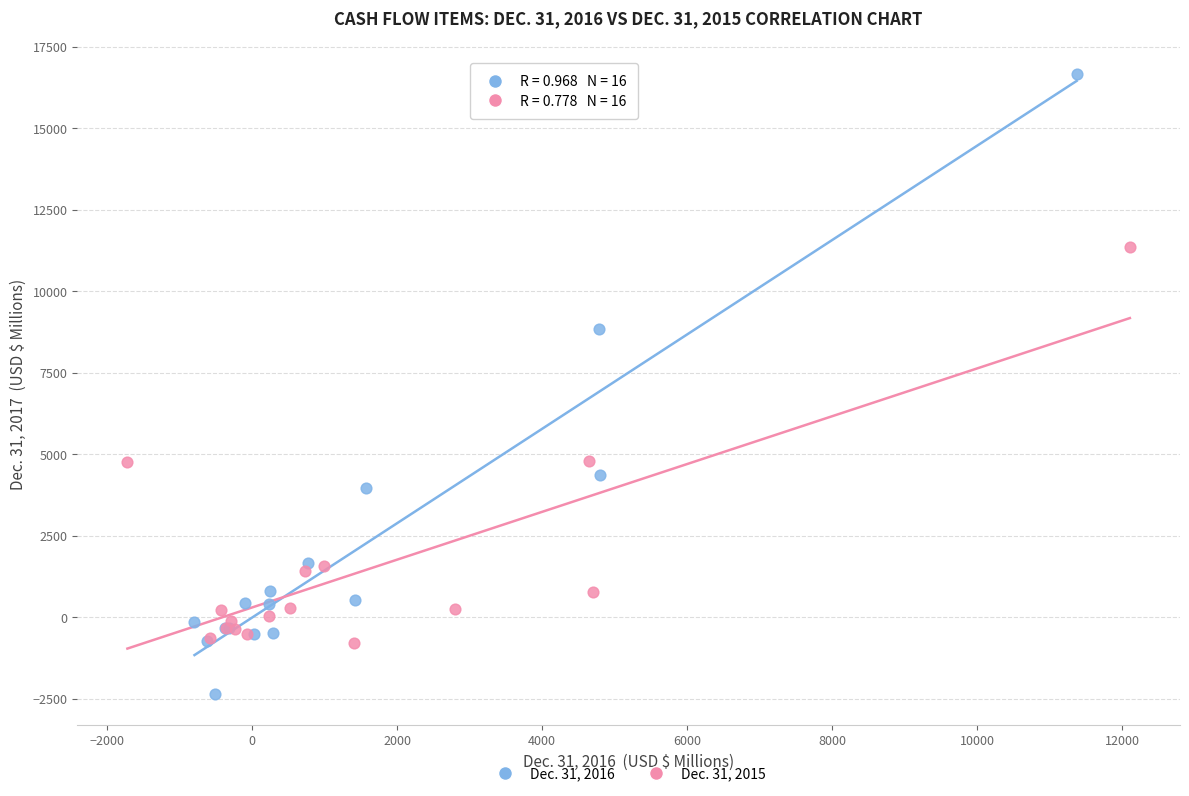

Which series contains the lowest Y value?

Dec. 31, 2016